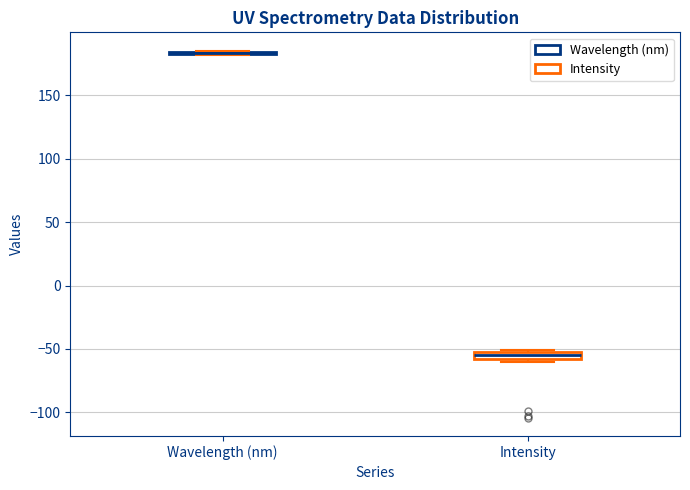

Where is the upper edge of the box for Intensity on the y-axis? The values are not printed on the chart, so give them approximately, as read against the axis.

-50